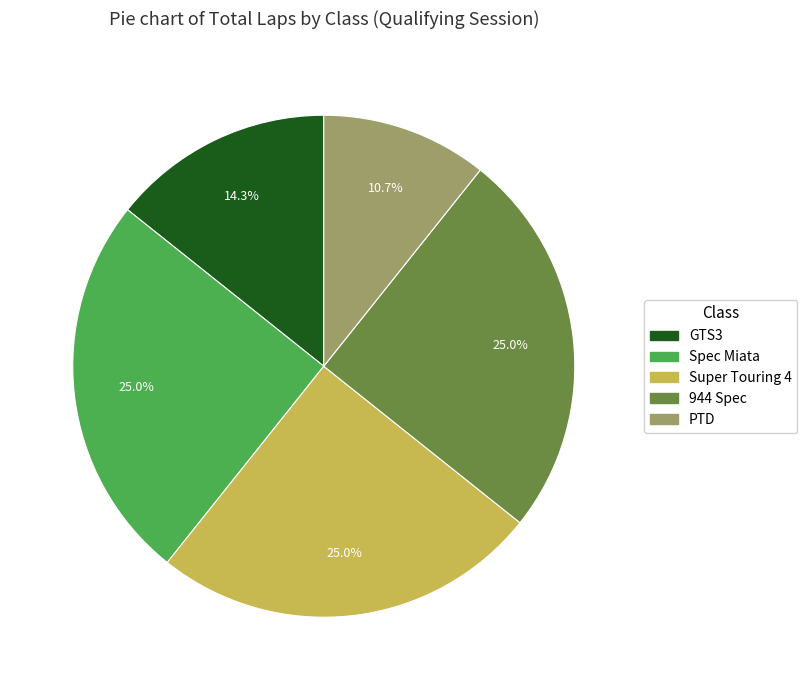

To the nearest percent, what is the average slice percentage?

20%